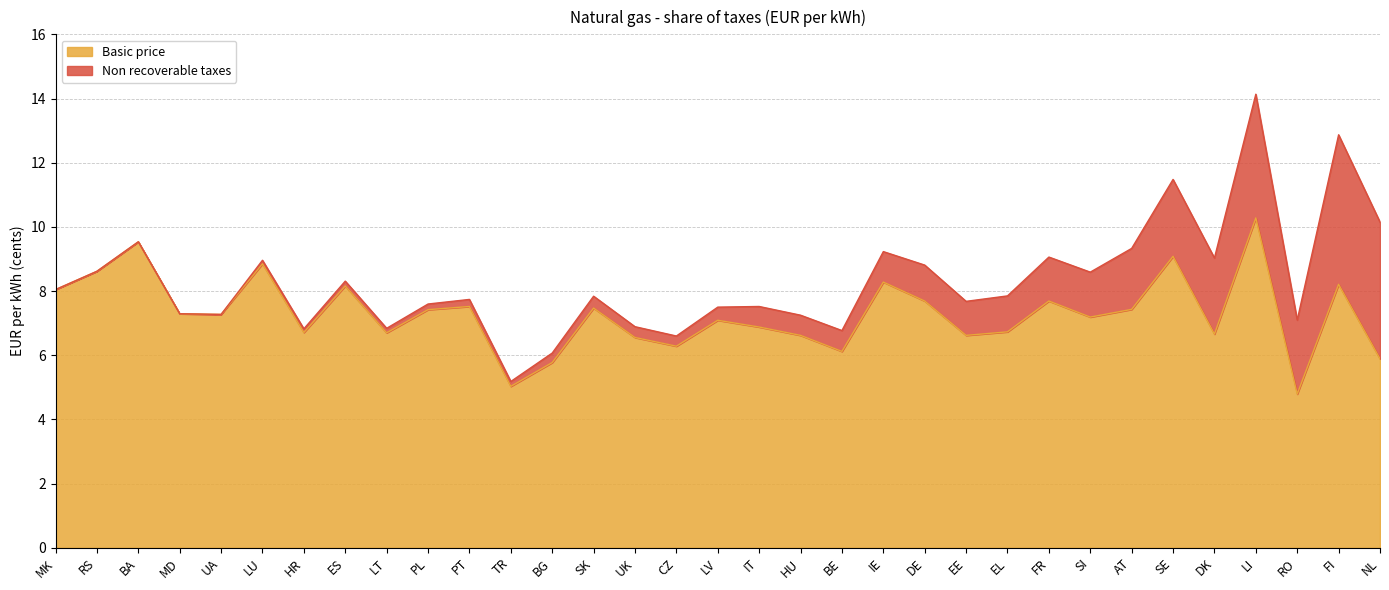

How many lines are shown in the chart?

2